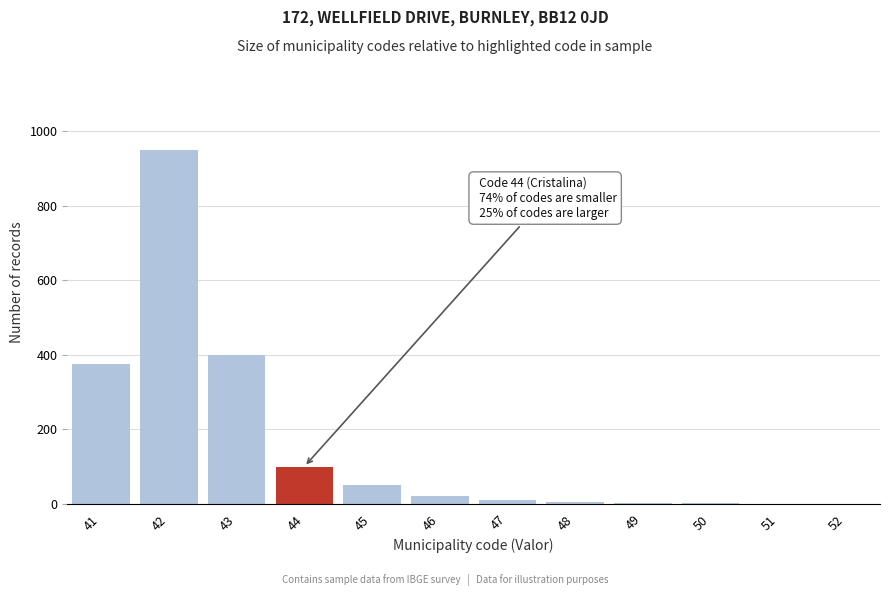

What is the change in value from 43 to 44?

-300